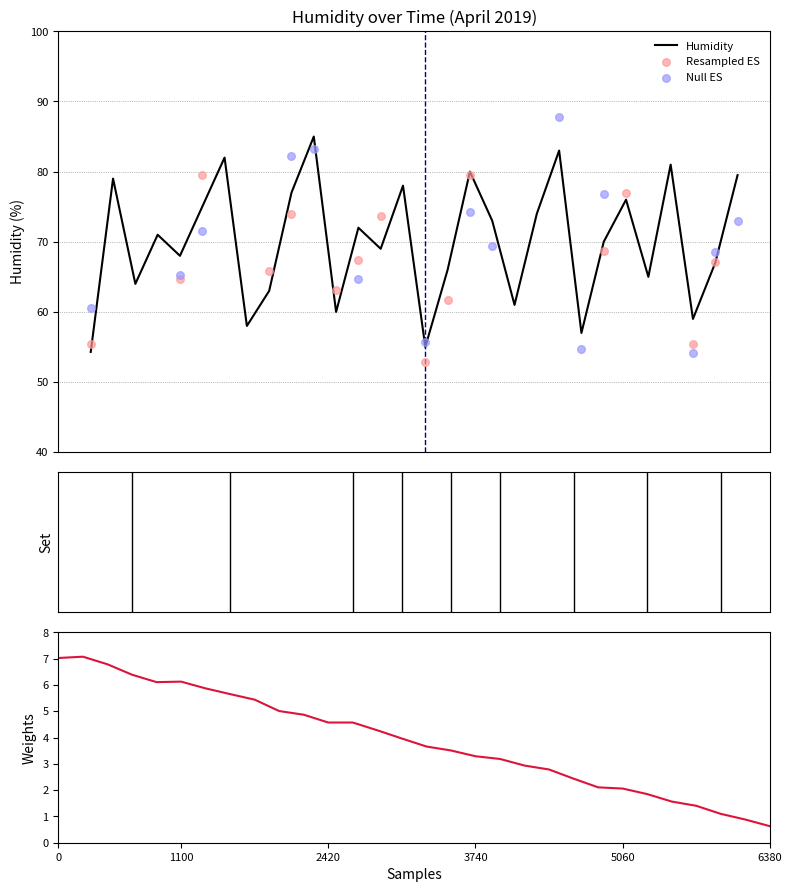

What is the ratio of the value at 2019-04-02 11:00 to the value at 2019-04-12 10:00?

0.8